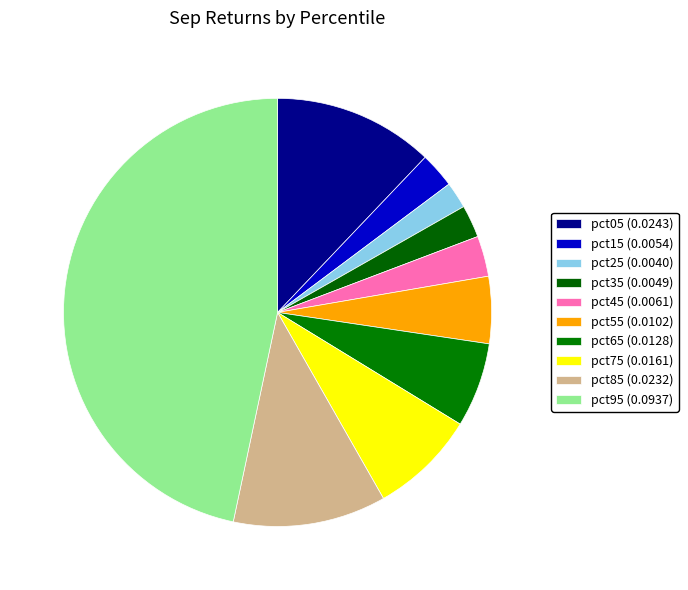

How many segments does this pie chart have?

10